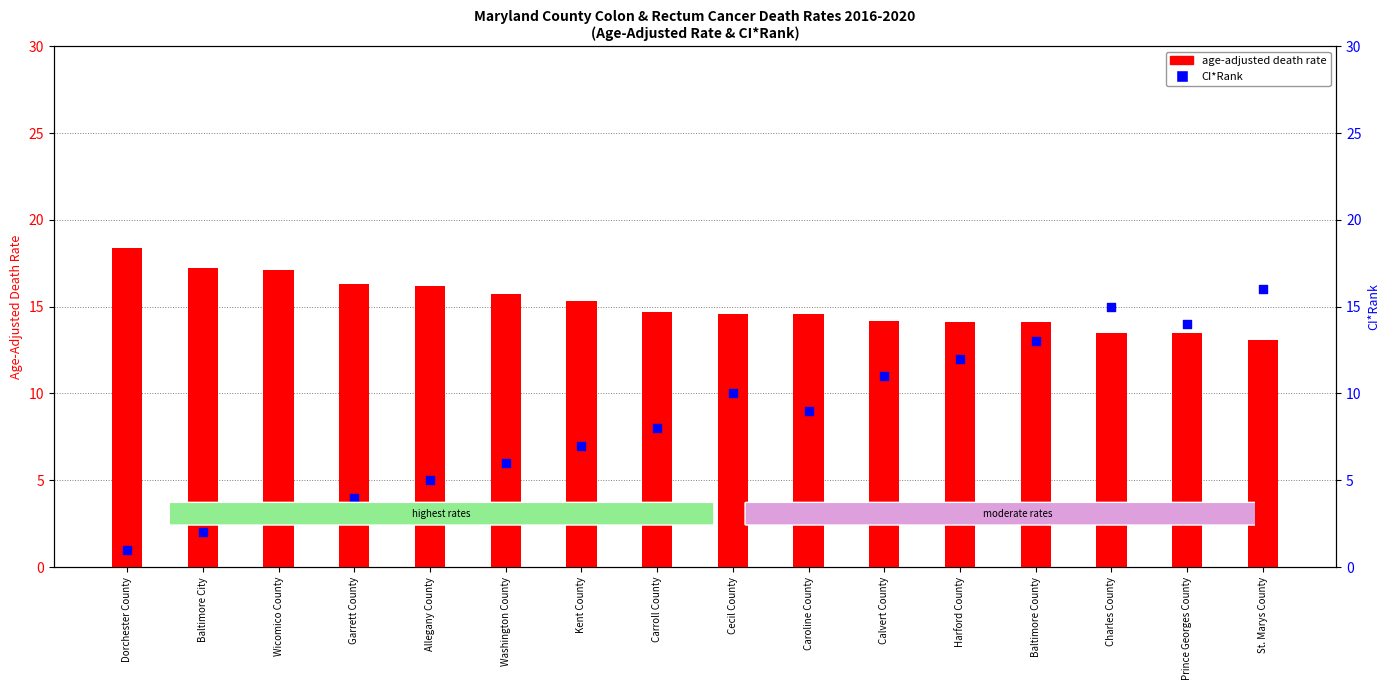

At which category is the sum across all series the highest?

St. Marys County